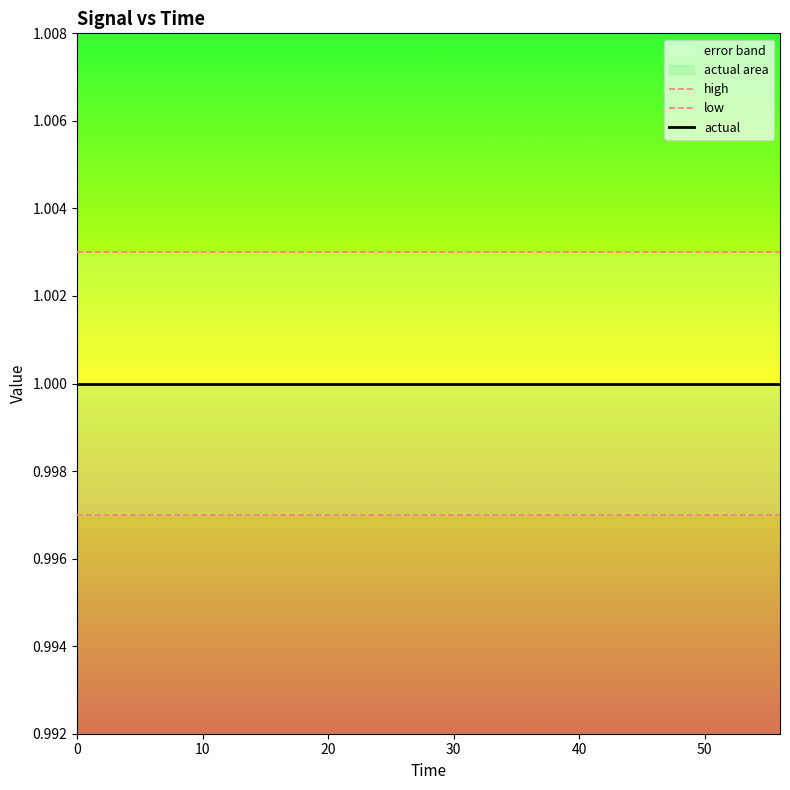

Rank the series by their average value, from highest to lowest.

high, actual, low